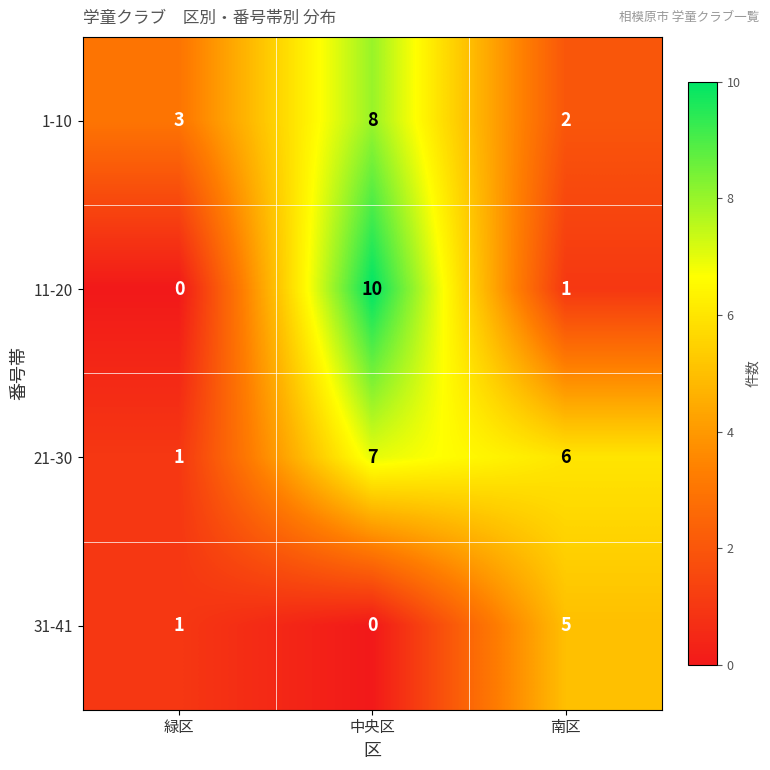

Which category has the highest value across all series?

中央区